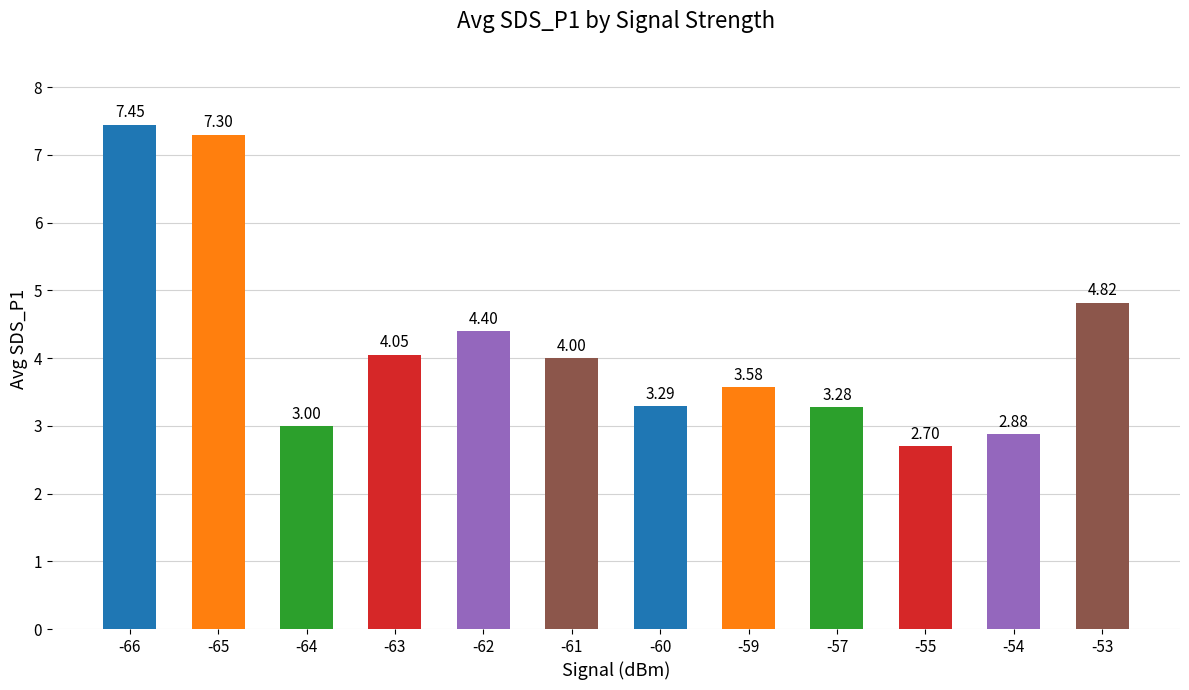

List the labels in order of value, smallest first.

-55, -54, -64, -57, -60, -59, -61, -63, -62, -53, -65, -66